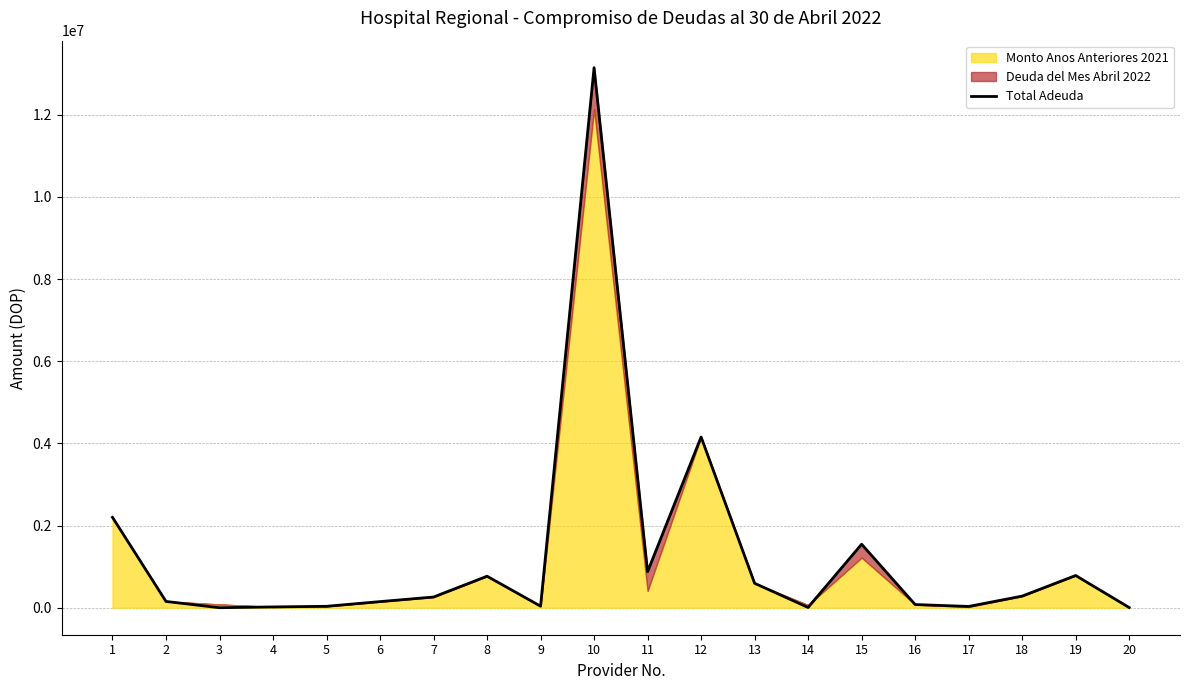

Rank the categories by value from highest to lowest.

10, 12, 1, 15, 11, 19, 8, 13, 18, 7, 2, 6, 16, 9, 5, 17, 4, 14, 20, 3